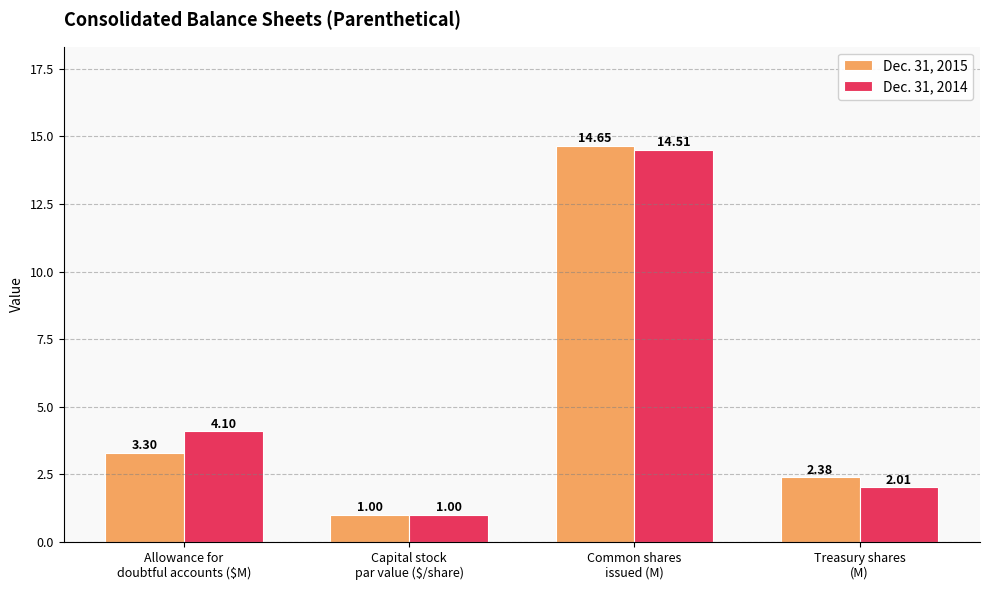

Which series has the largest total across all categories?

Dec. 31, 2014